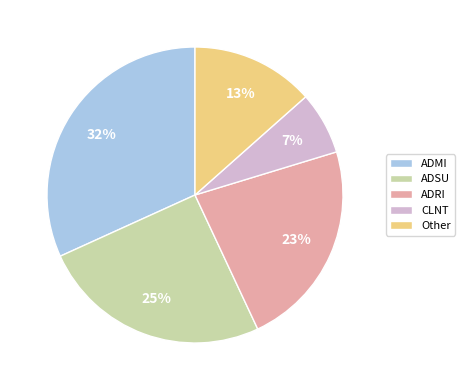

The ADMI slice represents 26% of the pie. True or false?

False